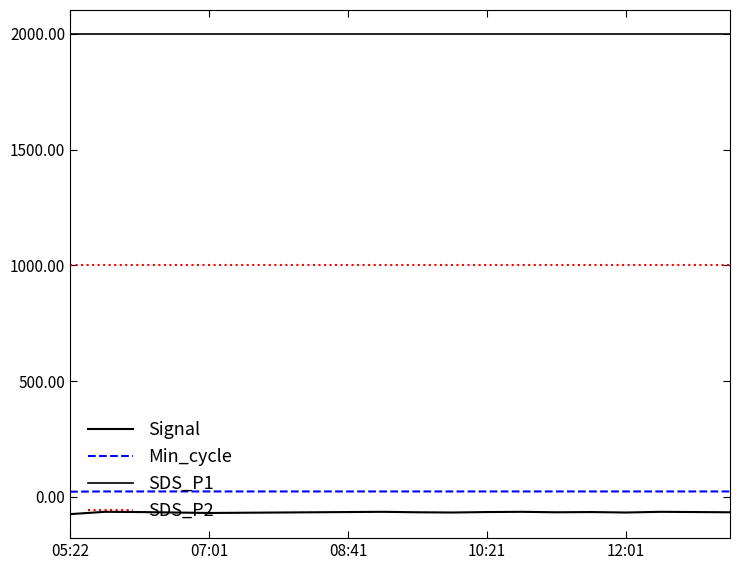

Reading left to right, extract all data points from this chart.

Signal: -75.0	-65.0	-66.0	-68.0	-70.0	-69.0	-68.0	-67.0	-66.0	-65.0	-67.0	-68.0	-66.0	-65.0	-67.0	-66.0	-68.0	-65.0	-66.0	-67.0
Min_cycle: 22.0	23.0	23.0	23.0	23.0	23.0	23.0	23.0	23.0	23.0	23.0	23.0	23.0	23.0	23.0	23.0	23.0	23.0	23.0	23.0
SDS_P1: 1999.9	1999.9	1999.9	1999.9	1999.9	1999.9	1999.9	1999.9	1999.9	1999.9	1999.9	1999.9	1999.9	1999.9	1999.9	1999.9	1999.9	1999.9	1999.9	1999.9
SDS_P2: 999.9	999.9	999.9	999.9	999.9	999.9	999.9	999.9	999.9	999.9	999.9	999.9	999.9	999.9	999.9	999.9	999.9	999.9	999.9	999.9